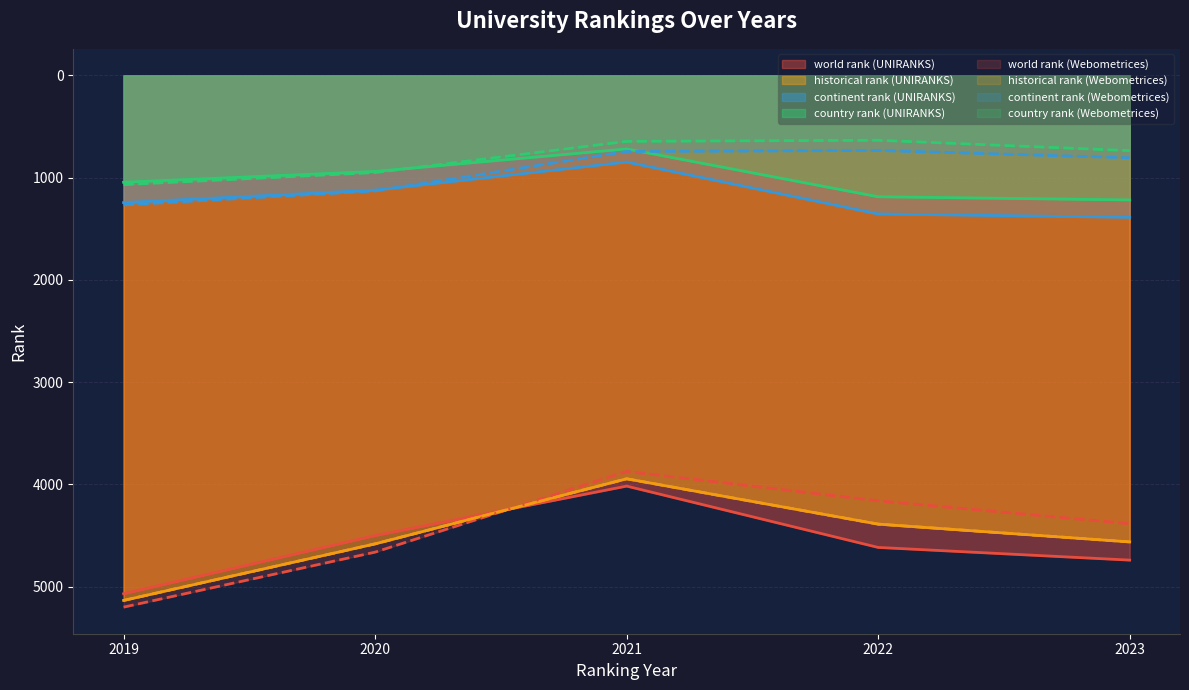

Is it true that world rank equals 4617.0 at 2022?

True